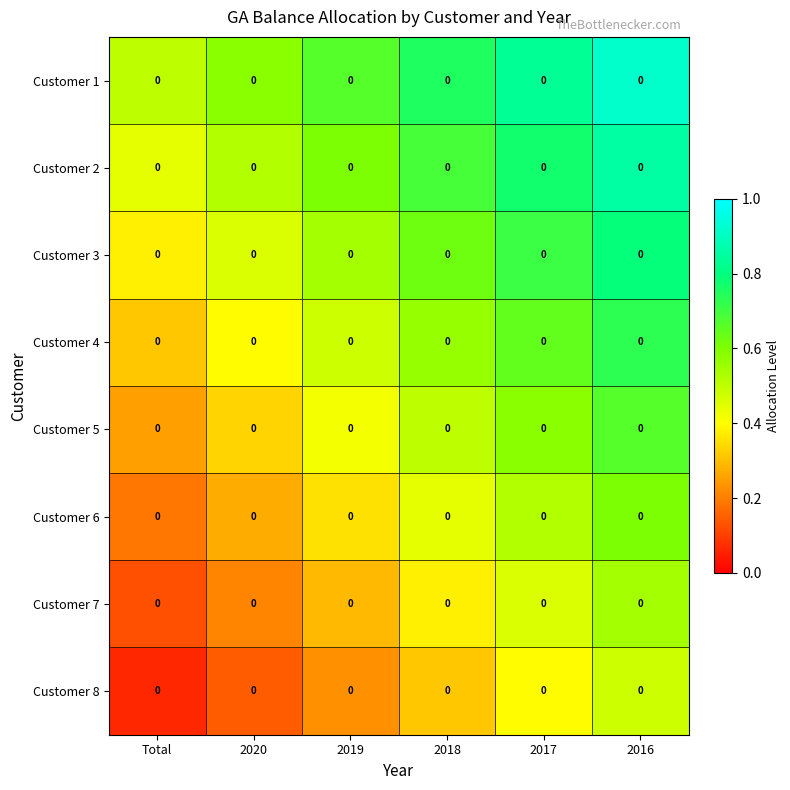

What is the sum of all Customer 7 values?

2.0